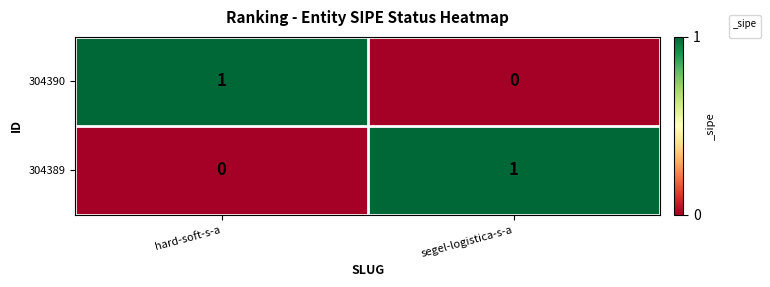

Rank the series at segel-logistica-s-a from highest to lowest value.

304389, 304390